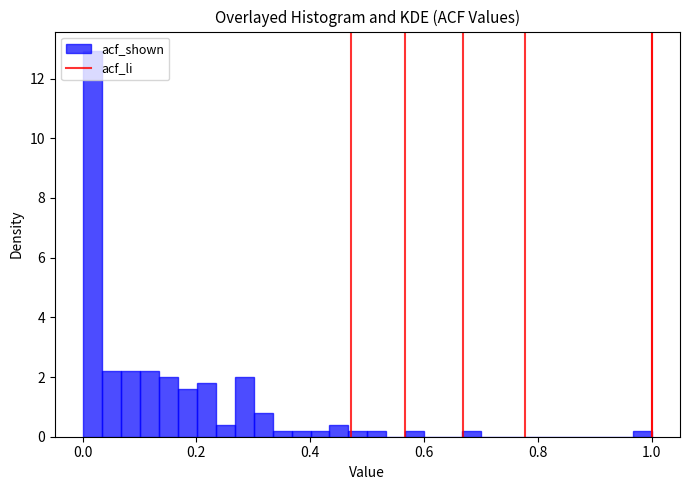

Read against the x-axis, roughly where is the centre of the tallest bar?

0.02